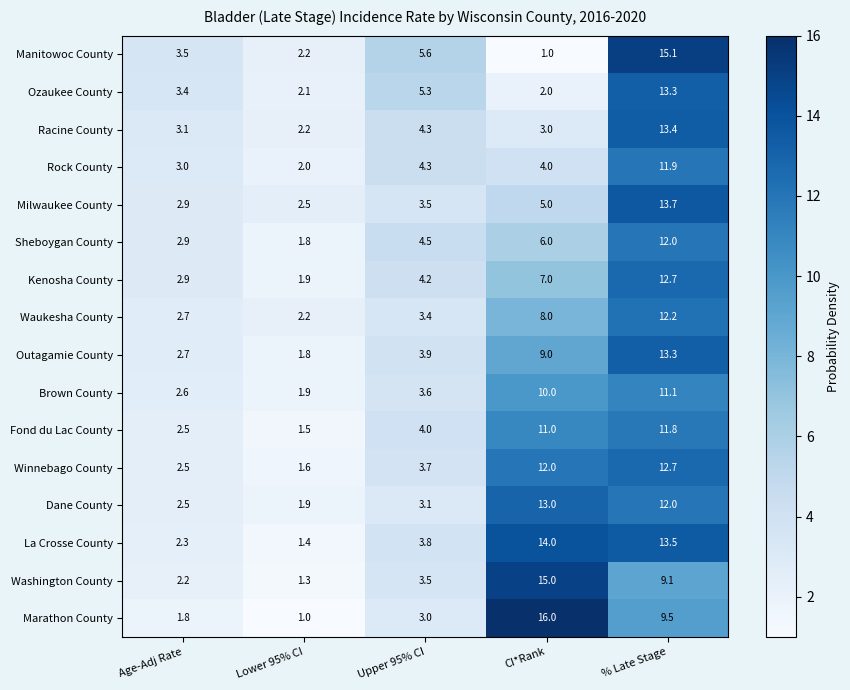

Which category has the highest value in the Fond du Lac County series?

% Late Stage